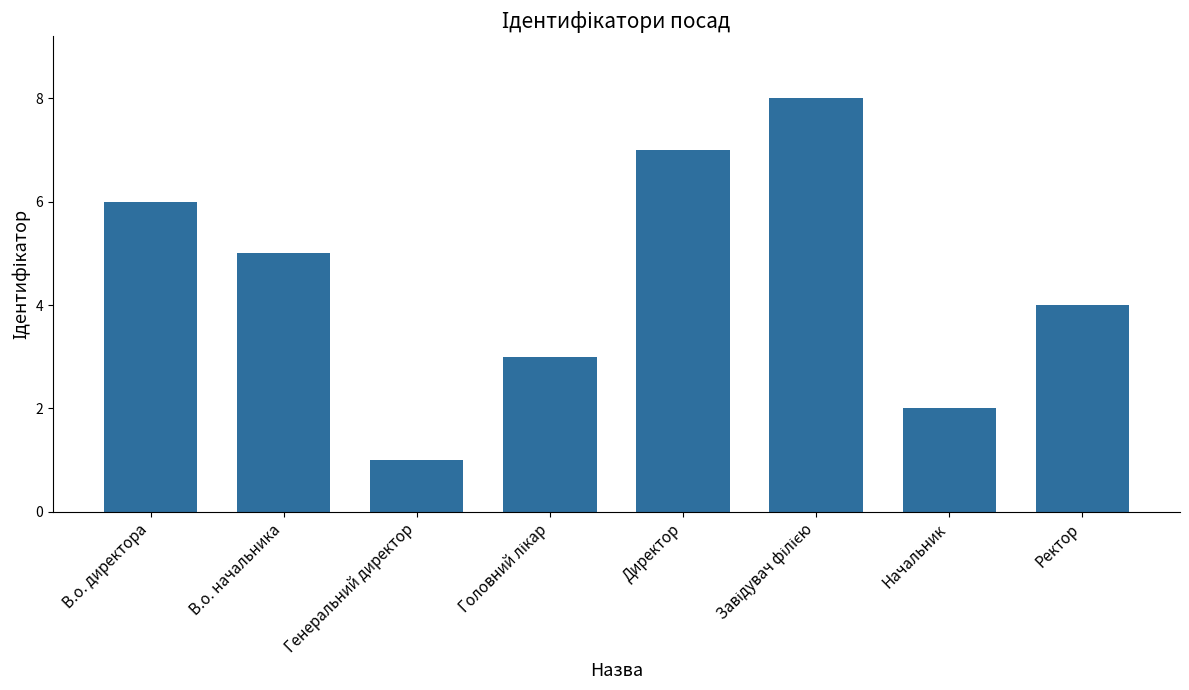

The value at Генеральний директор is 1. True or false?

True